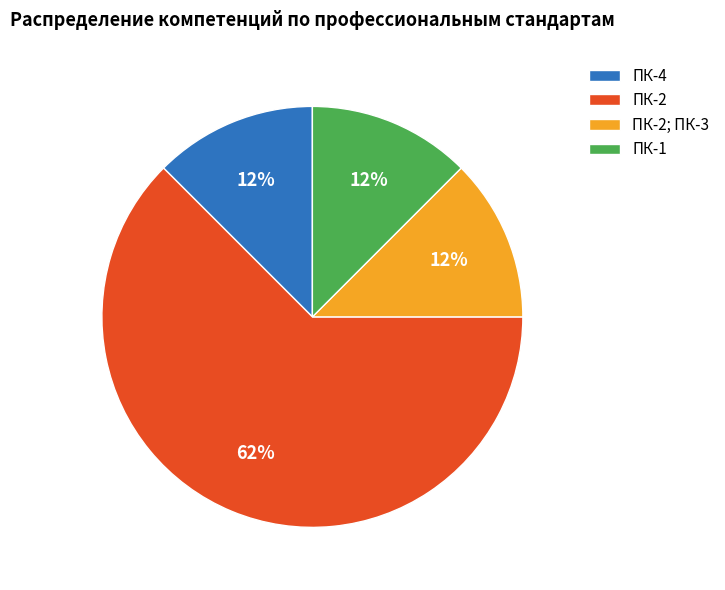

Do ПК-4 and ПК-2; ПК-3 together represent more than half of the pie?

No